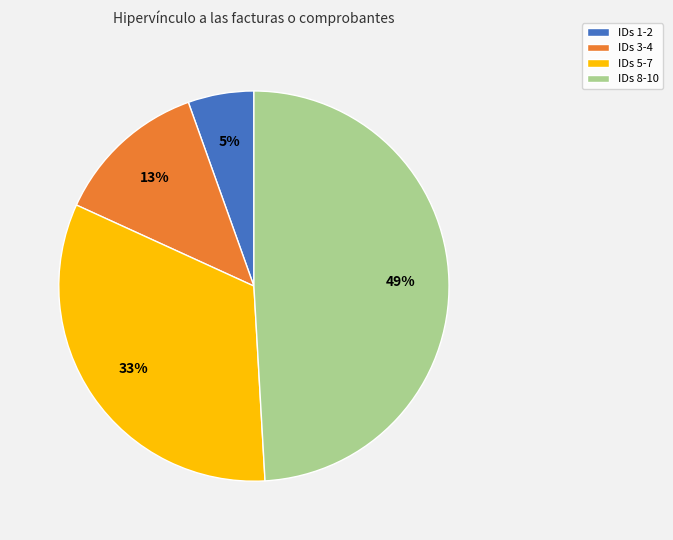

To the nearest percent, what portion does IDs 3-4 represent?

13%